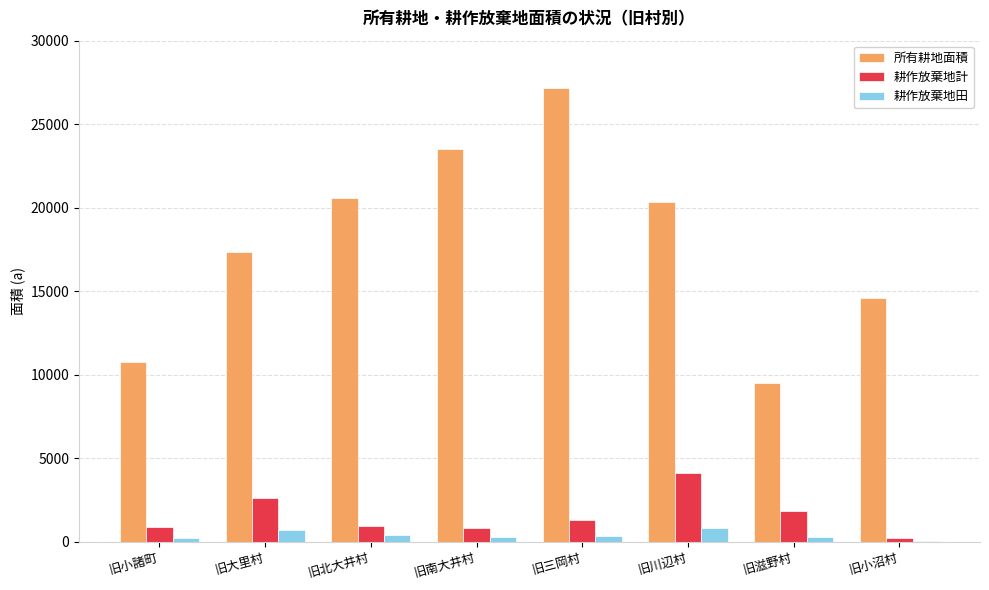

What is the greatest value displayed?

27145